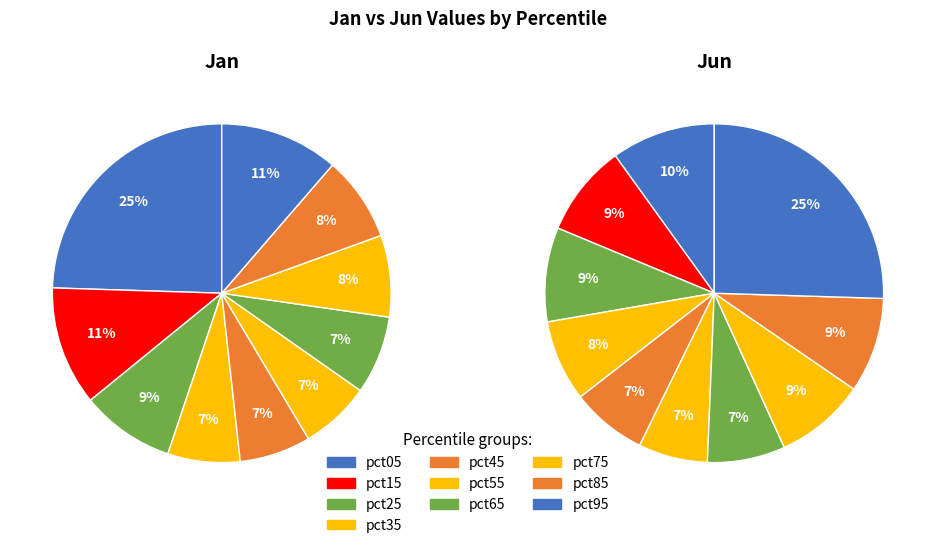

Is it true that 6 is 1% of the pie?

False